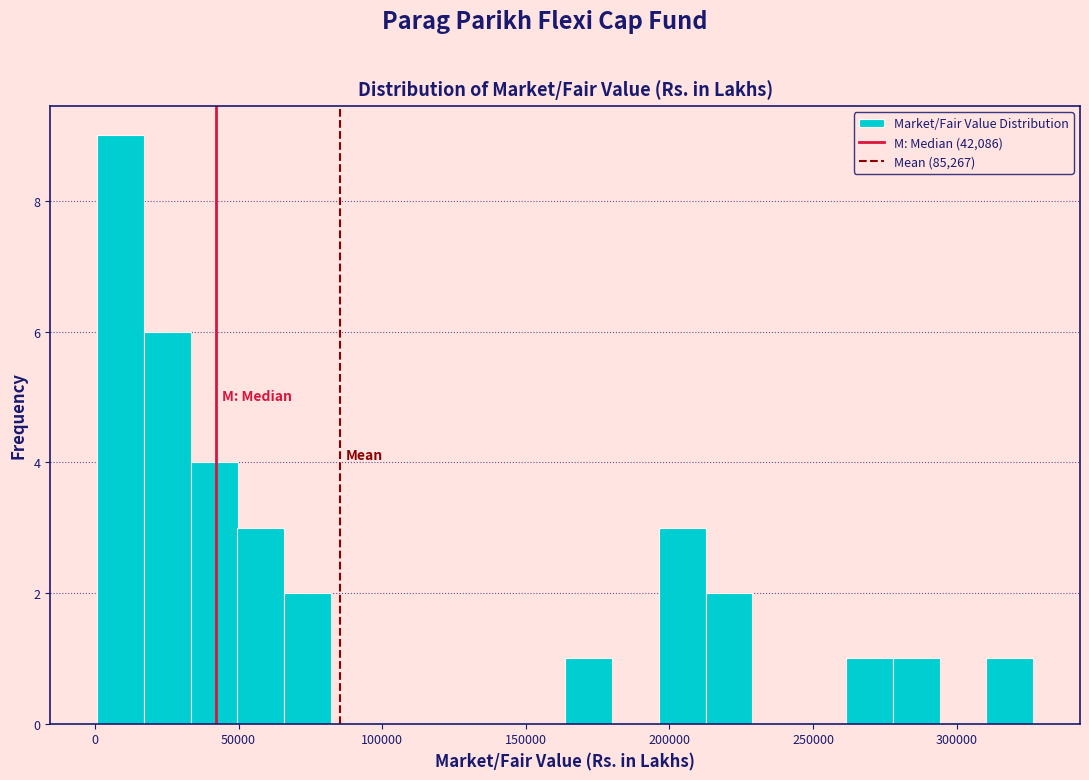

Read against the x-axis, roughly where is the centre of the tallest bar?

10000